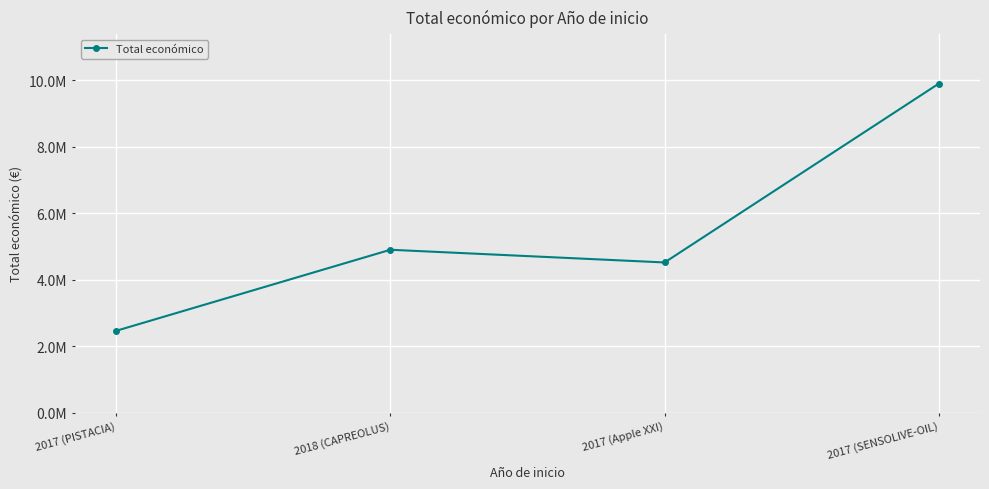

Which category has the lowest value across all series?

2017 (PISTACIA)